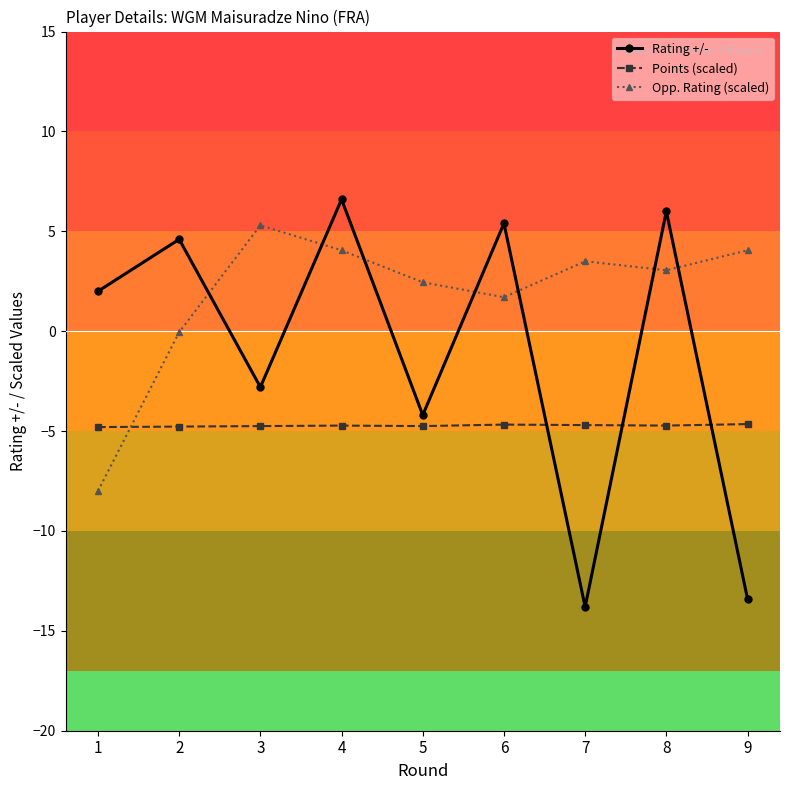

Which series has the widest spread of values?

Rating +/-